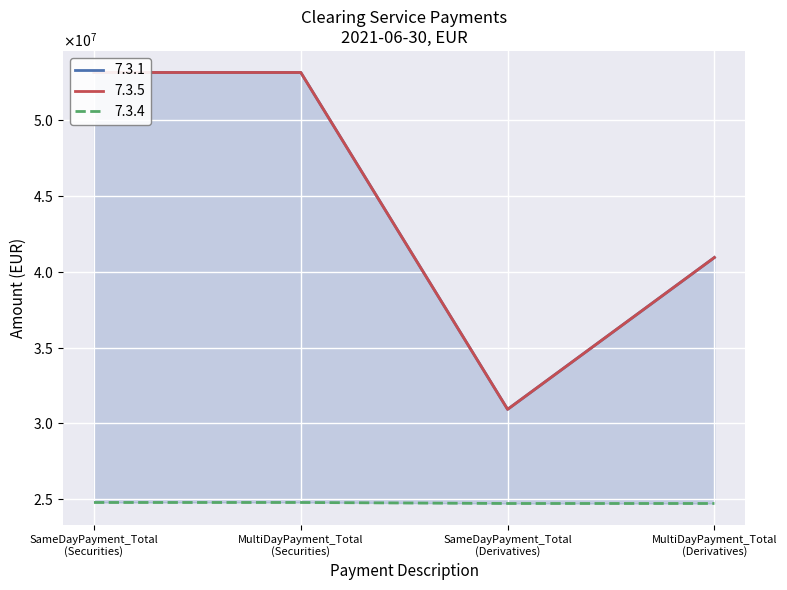

Reading right to left, what are all the values shown in this chart?

7.3.1: MultiDayPayment_Total
(Derivatives)=40943210.9	SameDayPayment_Total
(Derivatives)=30918788.3	MultiDayPayment_Total
(Securities)=53157704.0	SameDayPayment_Total
(Securities)=53157704.0
7.3.5: MultiDayPayment_Total
(Derivatives)=40943210.9	SameDayPayment_Total
(Derivatives)=30918788.3	MultiDayPayment_Total
(Securities)=53157704.0	SameDayPayment_Total
(Securities)=53157704.0
7.3.4: MultiDayPayment_Total
(Derivatives)=24702702.4	SameDayPayment_Total
(Derivatives)=24702702.4	MultiDayPayment_Total
(Securities)=24769441.0	SameDayPayment_Total
(Securities)=24769441.0